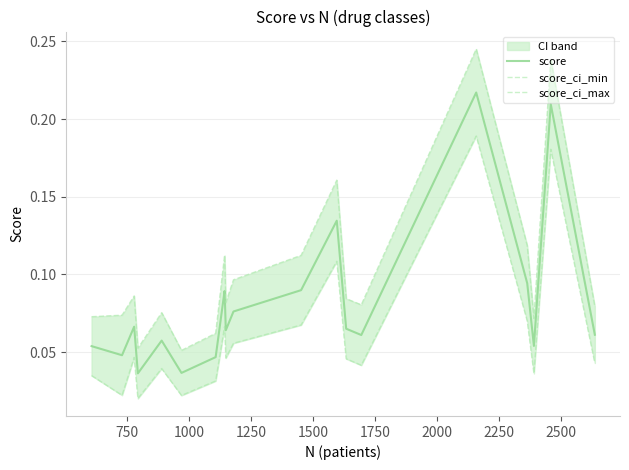

What is the difference between the second highest and second lowest values in the score_ci_min series?

0.2